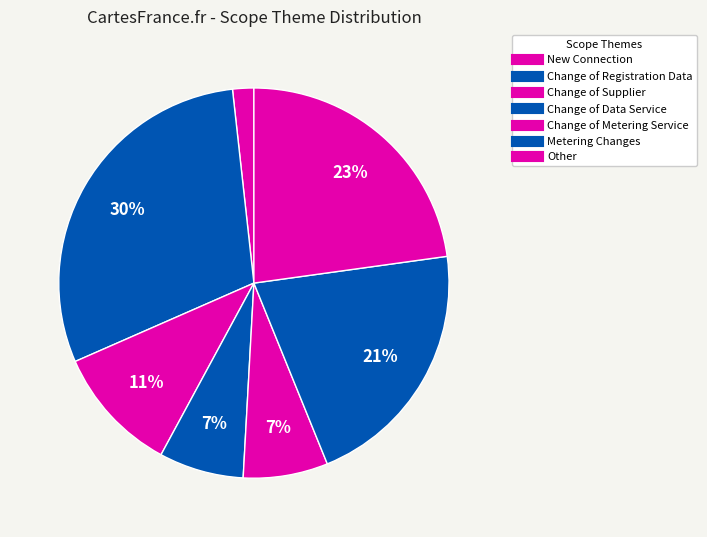

Which slice is the largest?

Change of Registration Data